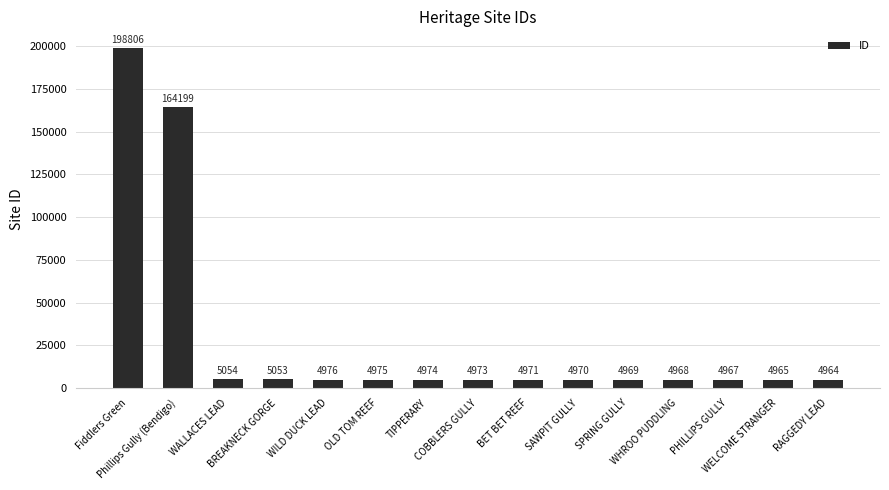

What is the minimum value shown in the chart?

4964